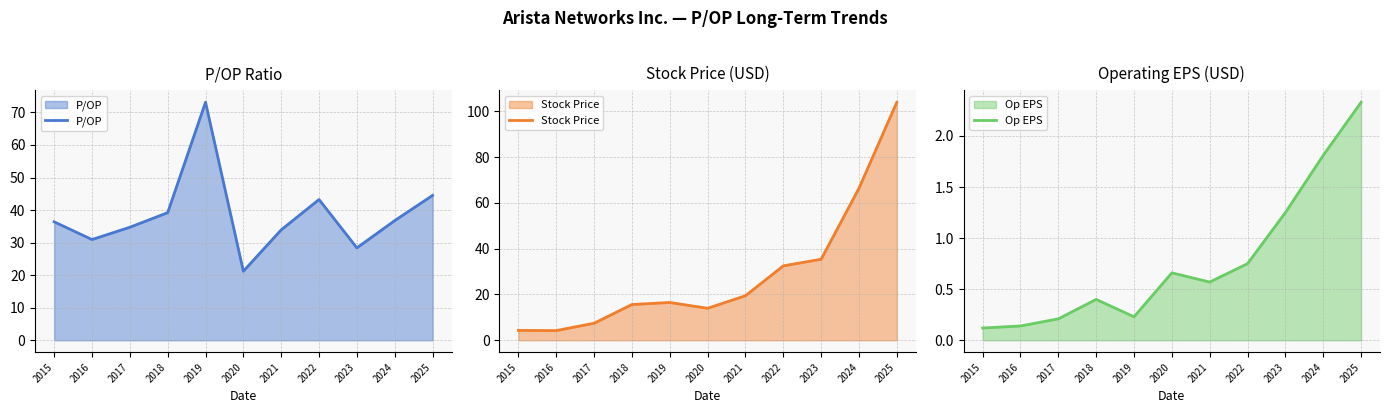

True or false: Stock Price and Op EPS cross at least once.

False